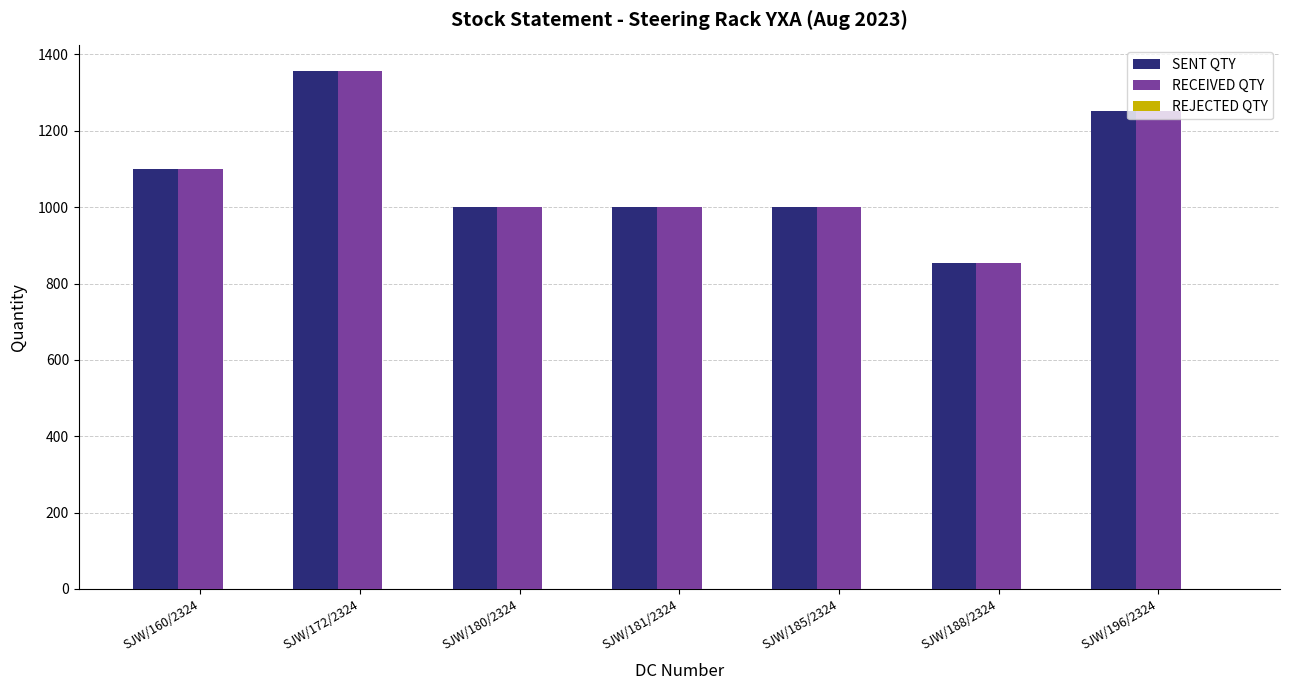

How many data points does each series have?

7